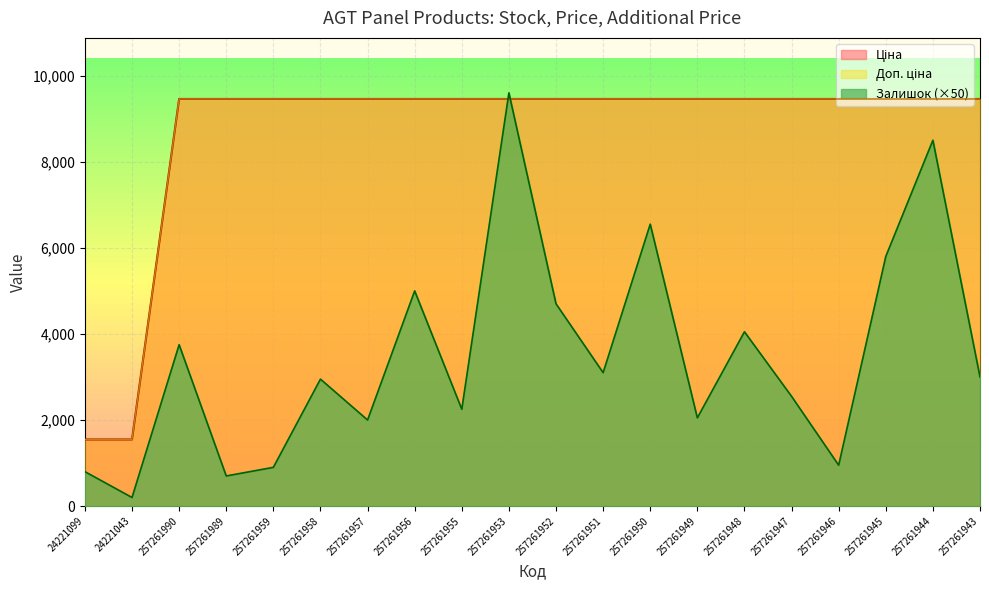

At how many categories does at least one series exceed 4194?

18